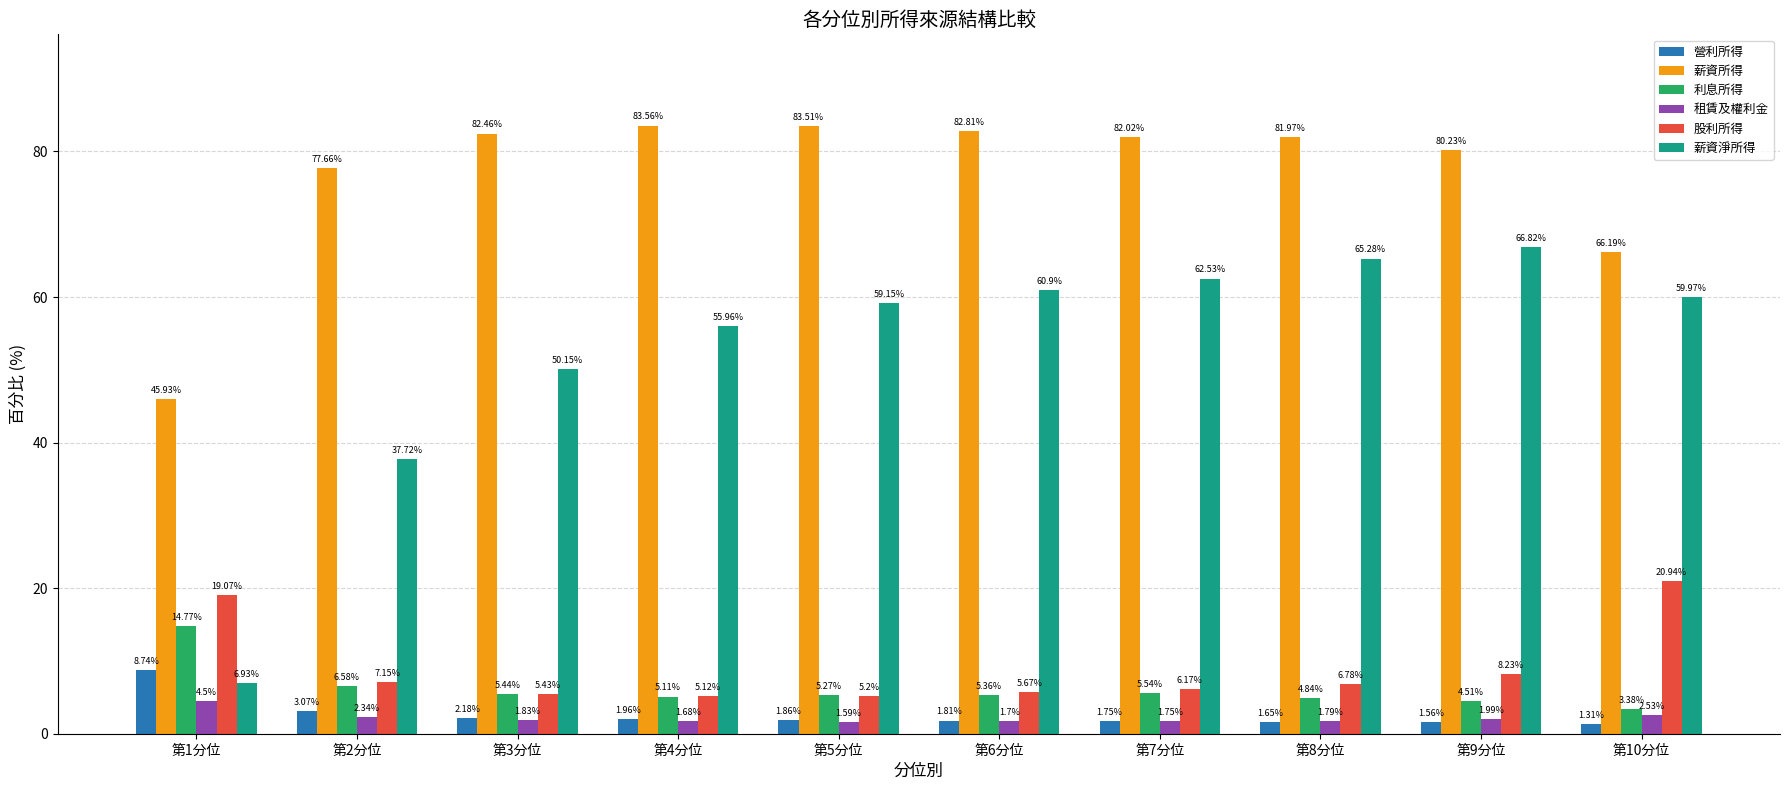

How many bars are there in each group?

6